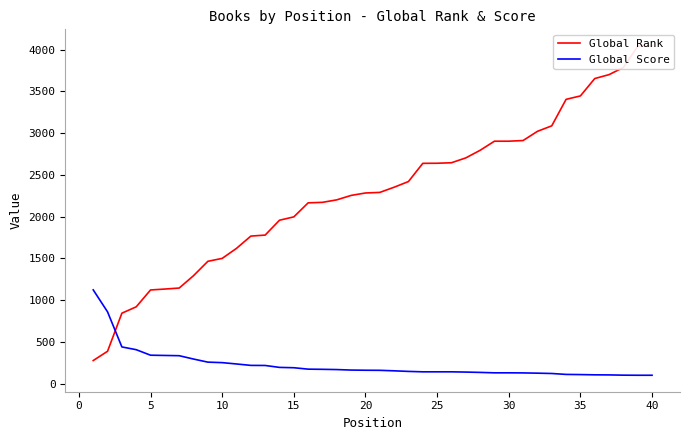

How many values in the Global Rank series are below 2290?

20